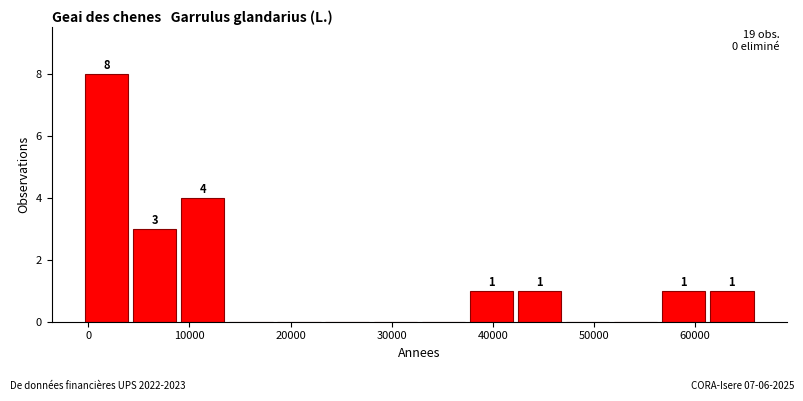

Which range on the x-axis has the tallest bar?

-1000 to 4000